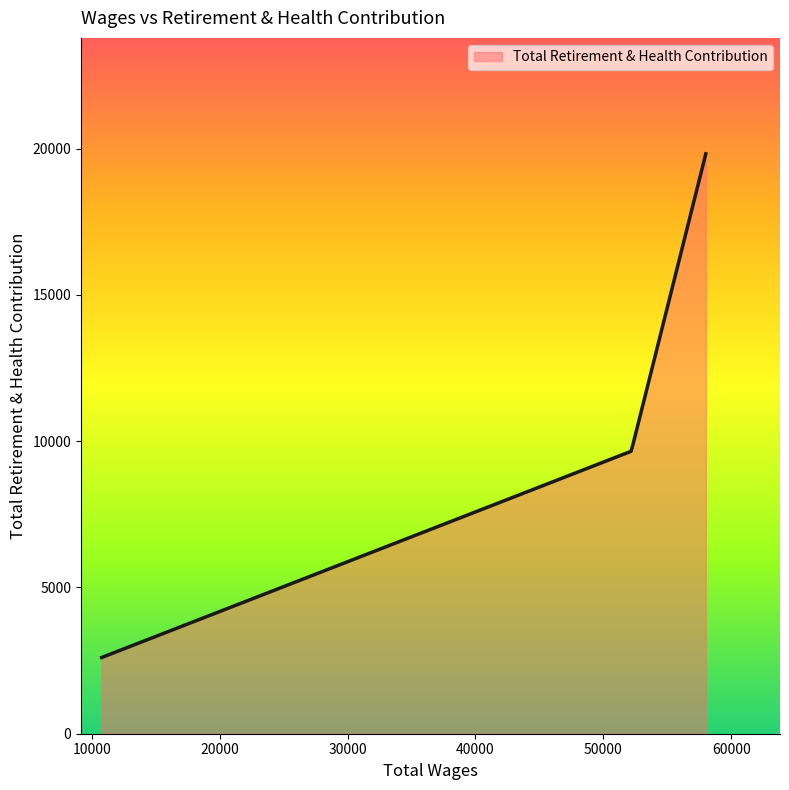

What is the difference between the maximum and minimum values?

17217.0